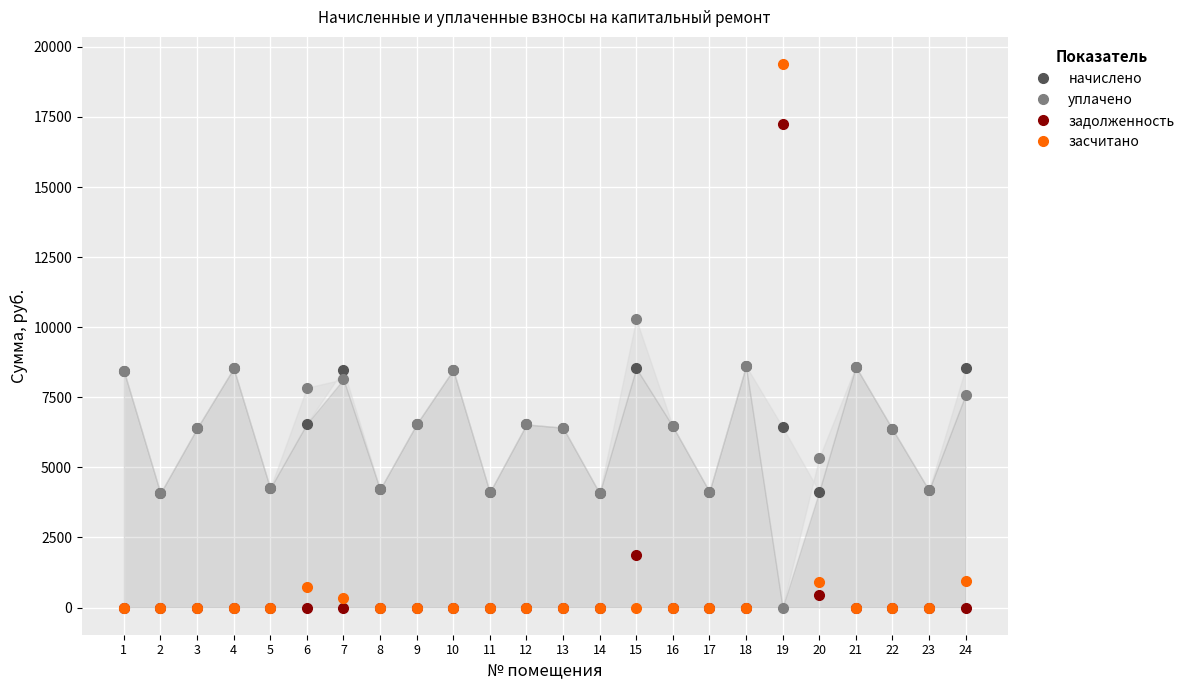

Between 11 and 22, which is larger?

22